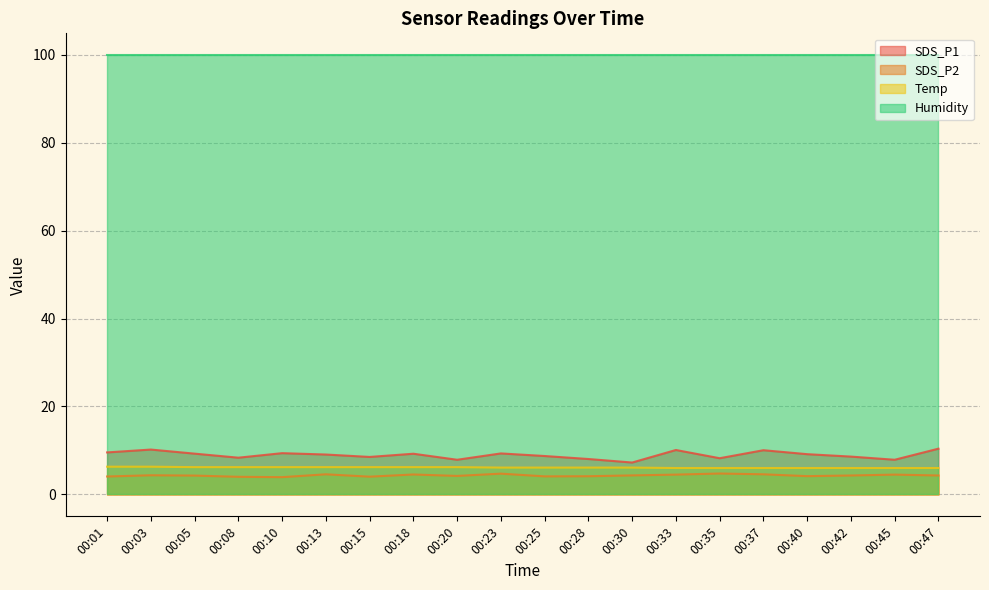

What is the greatest value displayed?

99.9